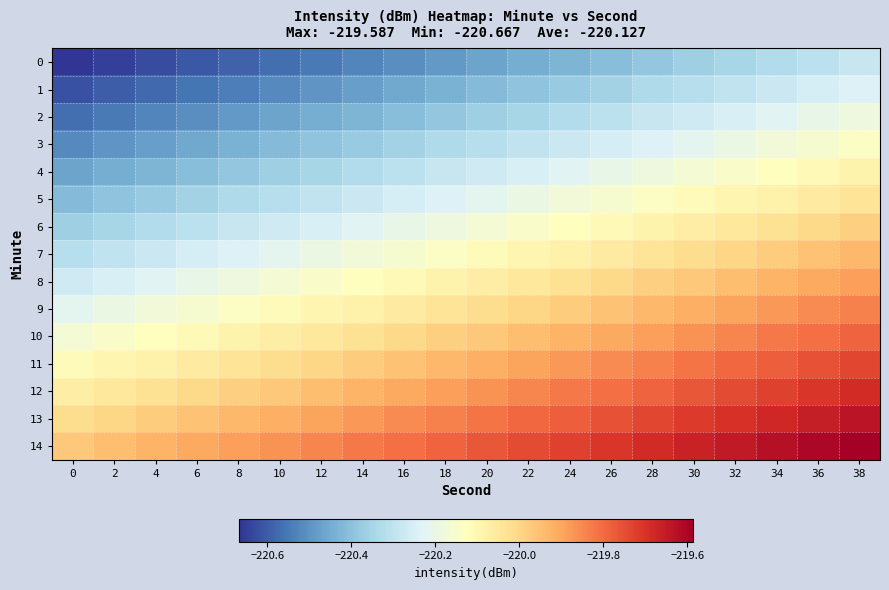

What is the total value across all series at 14?

-3302.7